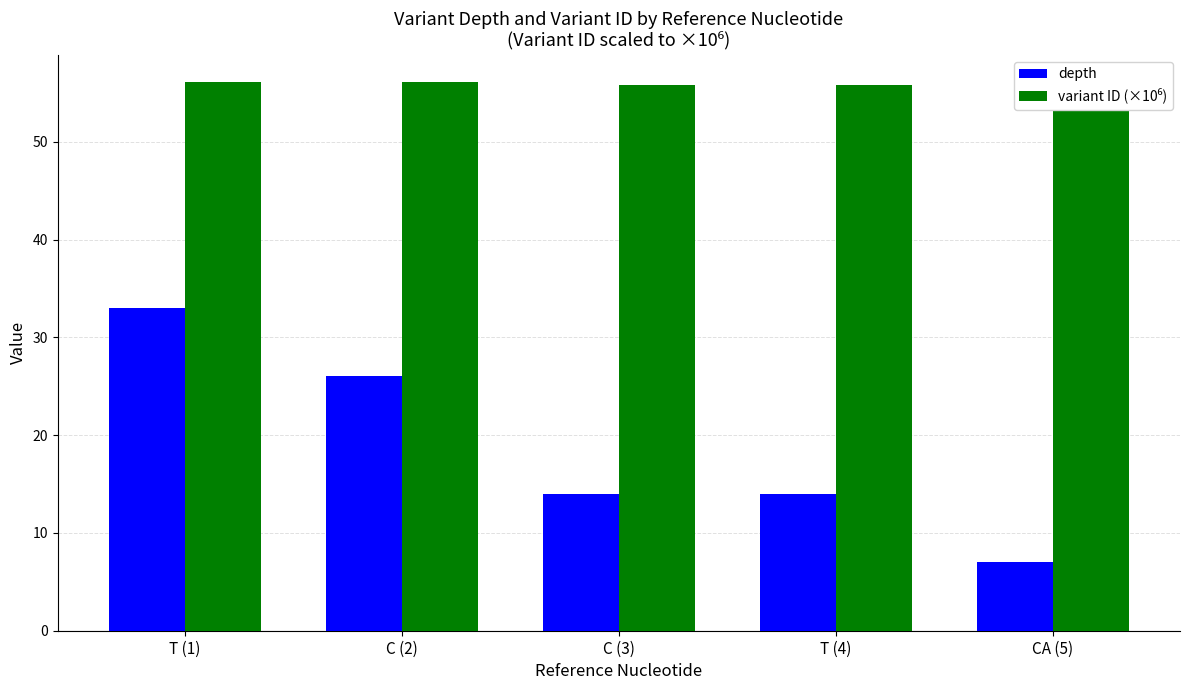

What is the lowest value of the depth series?

7.0